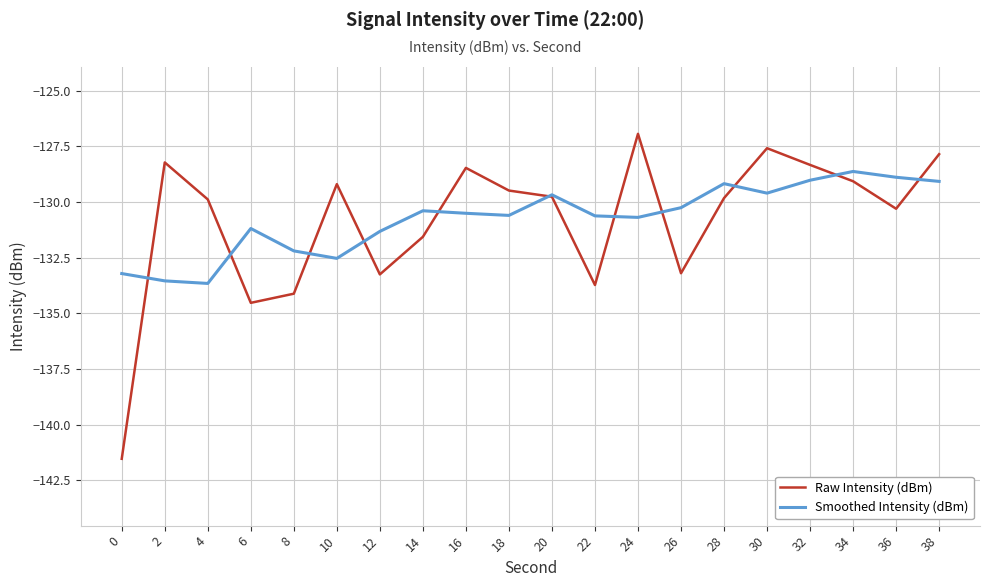

Where is the first local maximum for Smoothed Intensity (dBm)?

6